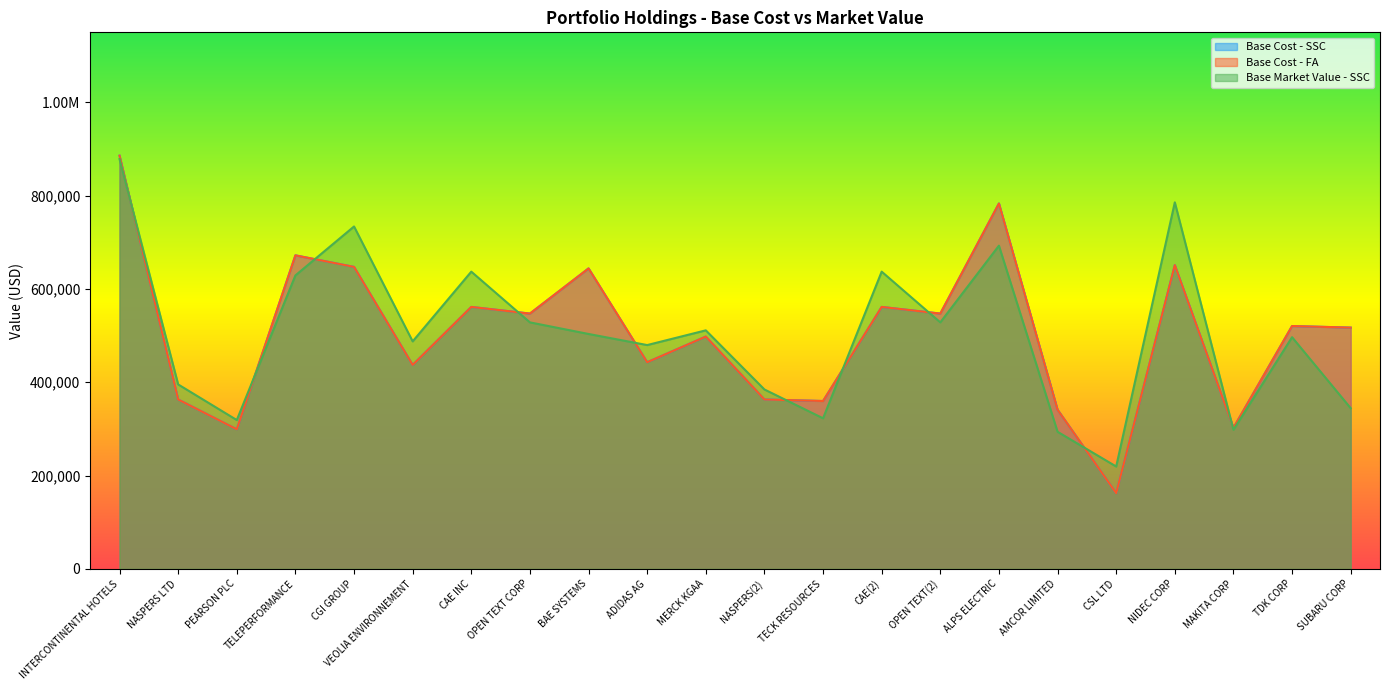

What is the approximate value of Base Market Value - SSC at ADIDAS AG?

479723.1